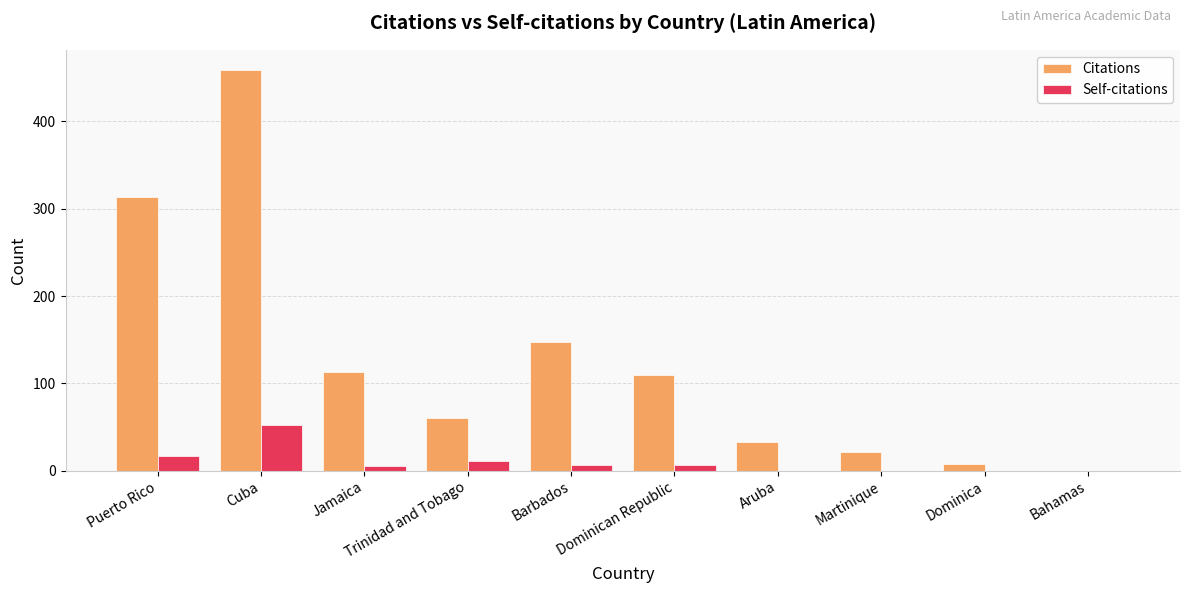

What is the sum of all Self-citations values?

99